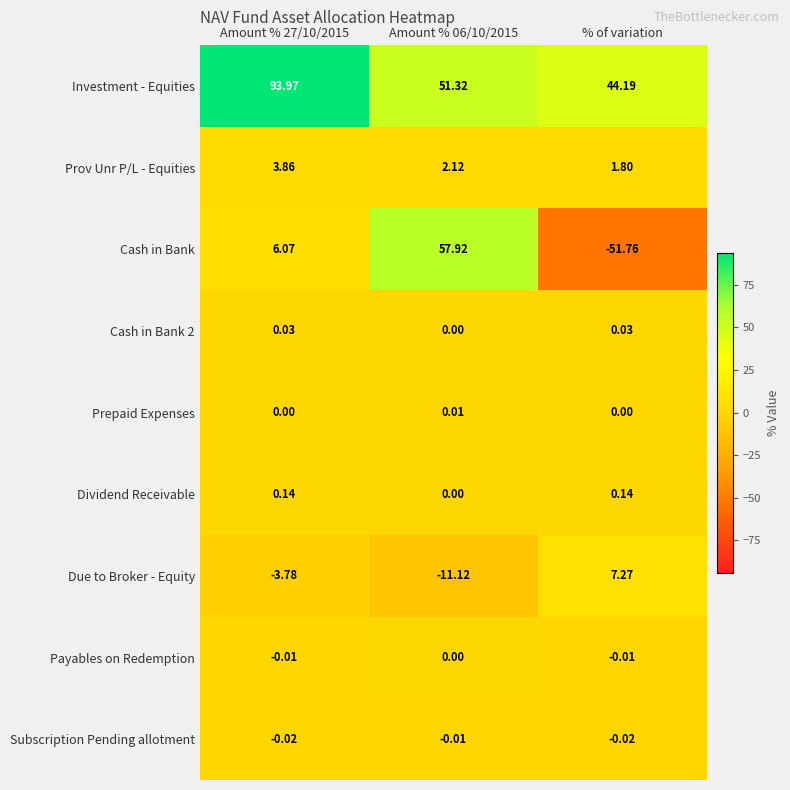

Count the number of data series in this chart.

9